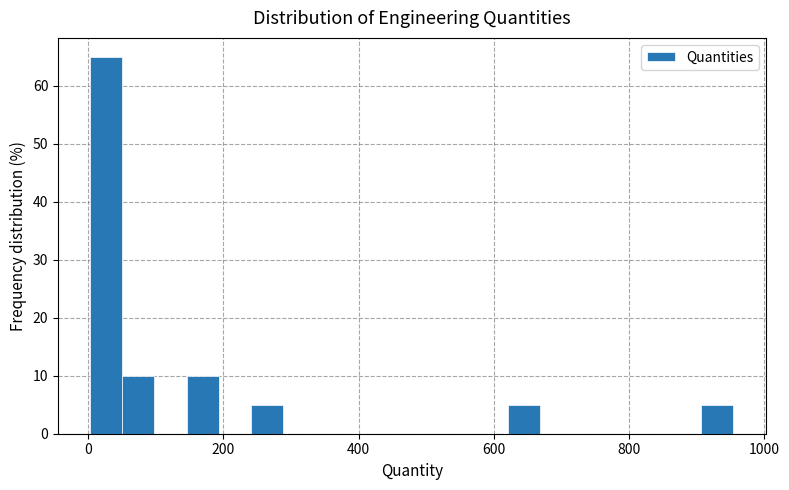

Around what value on the x-axis is the tallest bar? Give the approximate position of its centre, as read against the axis.

20